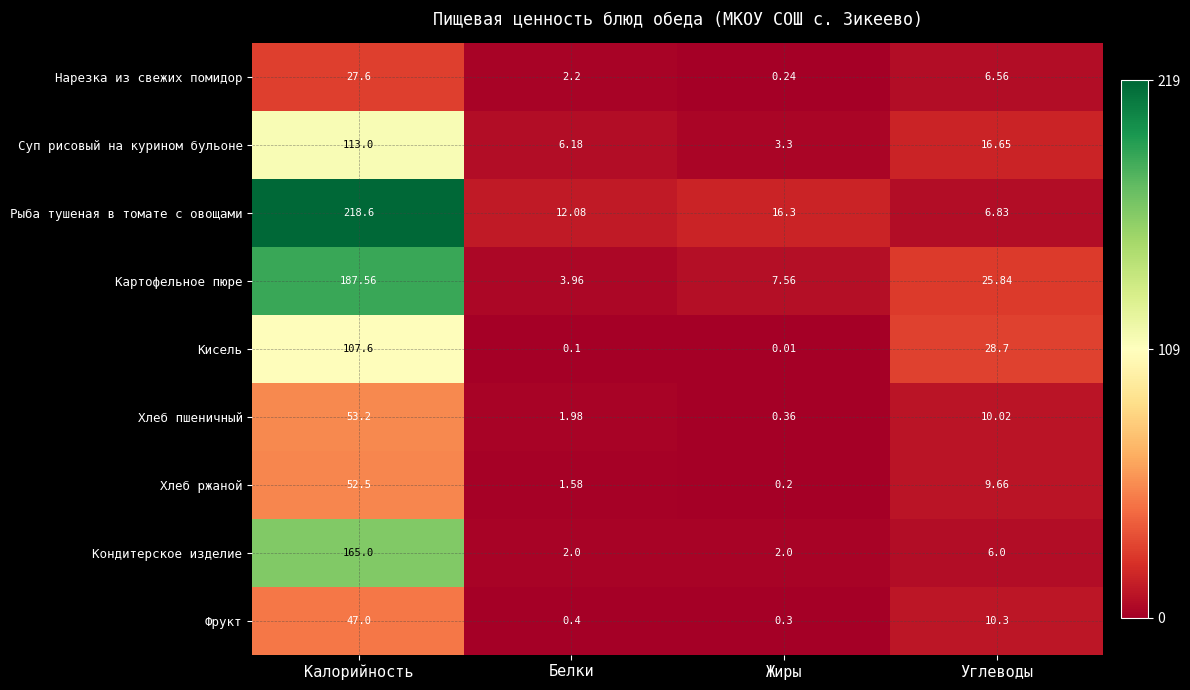

At which category is the sum across all series the highest?

Калорийность